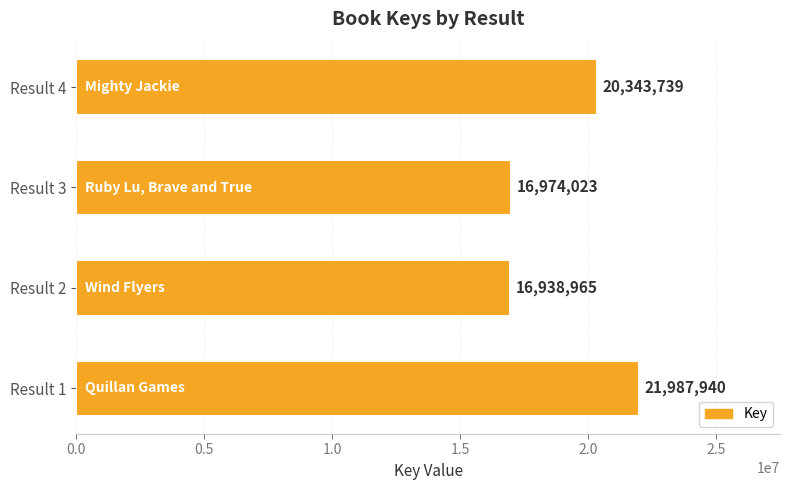

What is the difference between the maximum and minimum values?

5048975